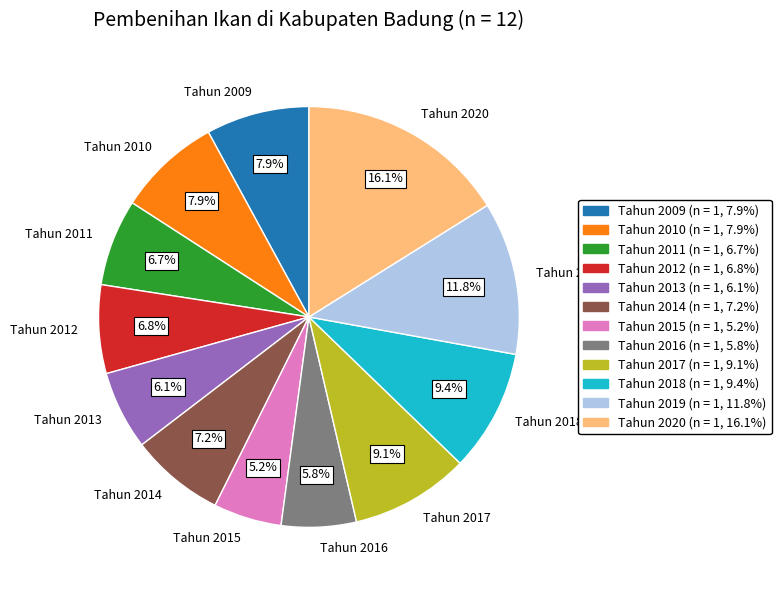

To the nearest percent, what percentage of the pie is Tahun 2017?

9%